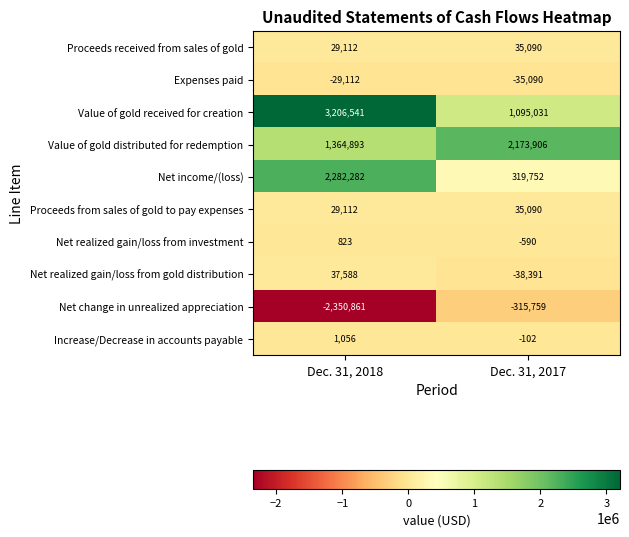

How many data points does each series have?

2